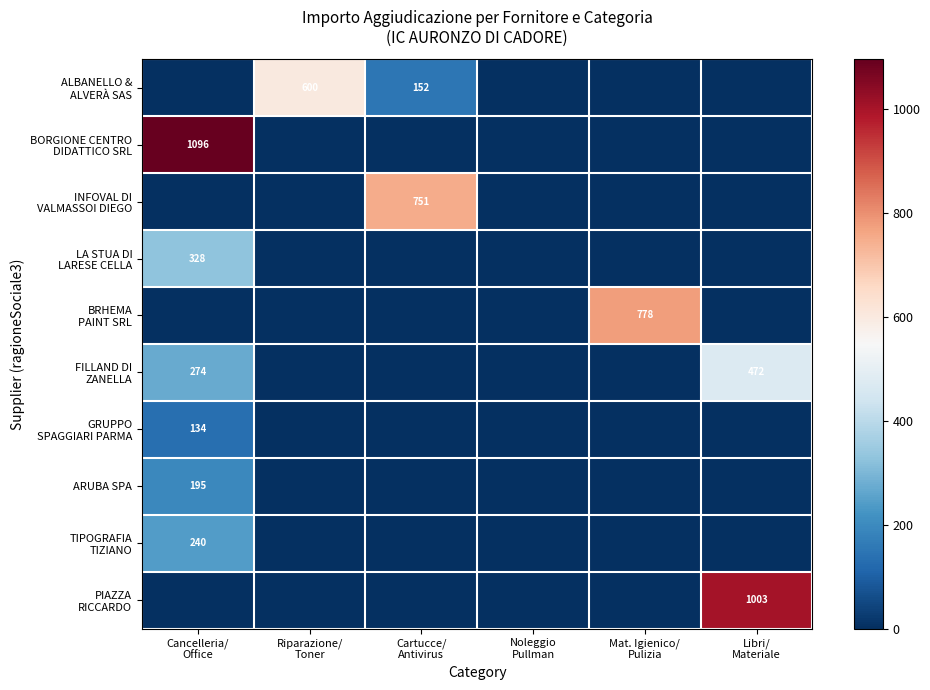

What is the difference between the maximum and minimum values in the BORGIONE CENTRO DIDATTICO SRL series?

1096.2